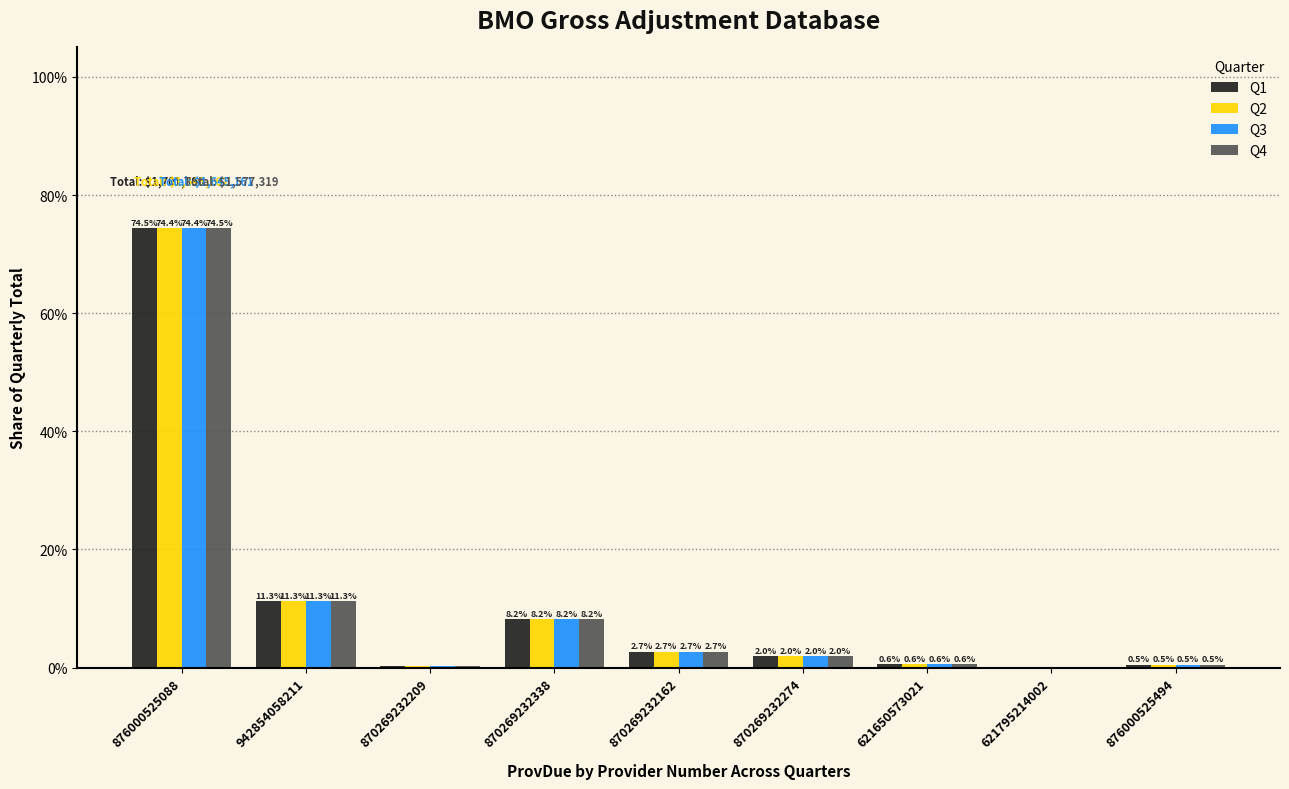

Which series has the largest range (max minus min)?

Q4